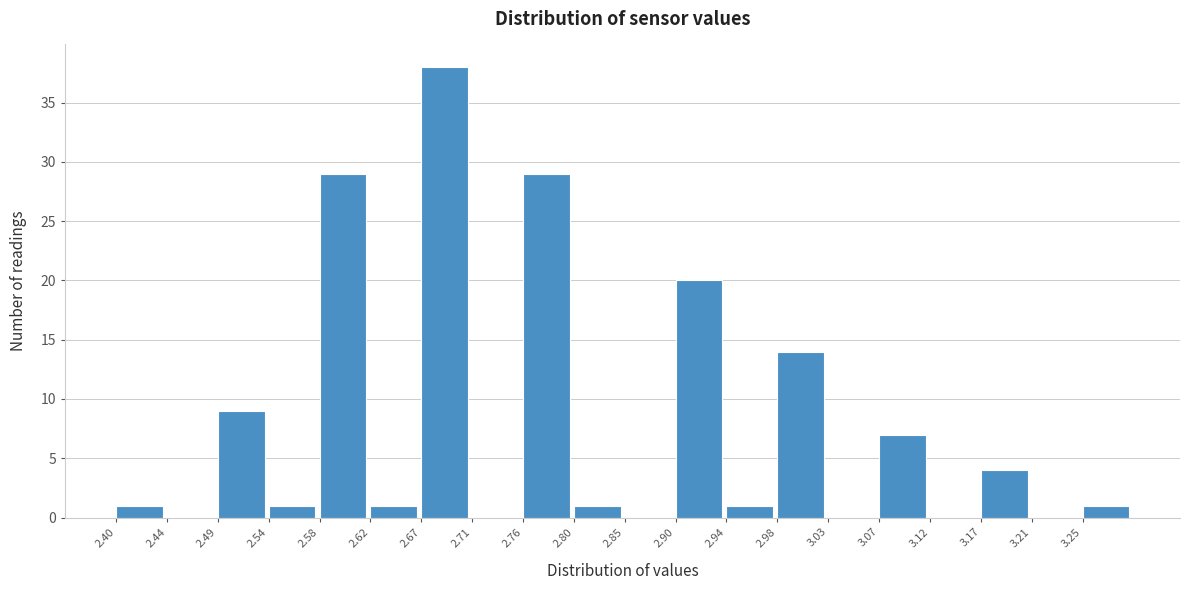

Reading left to right, list every bar in this chart as the range it spans on the x-axis followed by its height. The values are not printed on the chart, so give them approximately, as read against the axis.

2.400 to 2.445: 1
2.445 to 2.490: 0
2.490 to 2.535: 9
2.535 to 2.580: 1
2.580 to 2.625: 29
2.625 to 2.670: 1
2.670 to 2.715: 38
2.715 to 2.760: 0
2.760 to 2.805: 29
2.805 to 2.850: 1
2.850 to 2.895: 0
2.895 to 2.940: 20
2.940 to 2.985: 1
2.985 to 3.030: 14
3.030 to 3.075: 0
3.075 to 3.120: 7
3.120 to 3.165: 0
3.165 to 3.210: 4
3.210 to 3.255: 0
3.255 to 3.300: 1